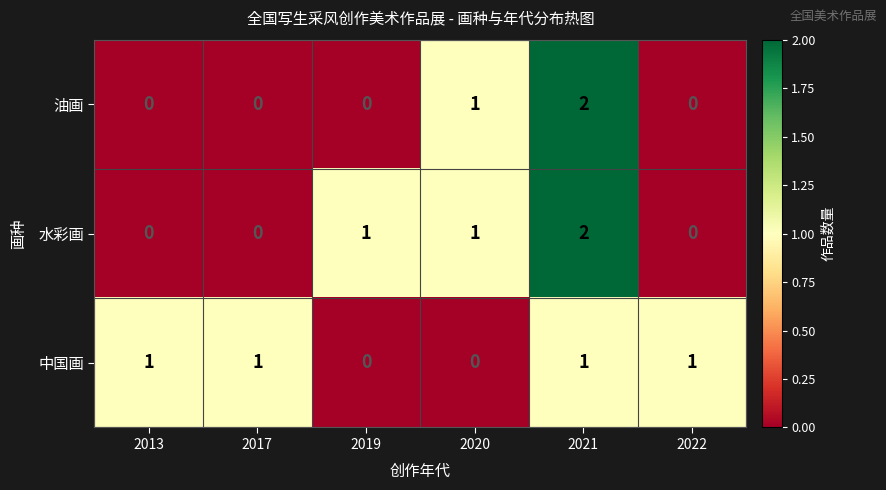

The value of 油画 at 2020 is 1. True or false?

True